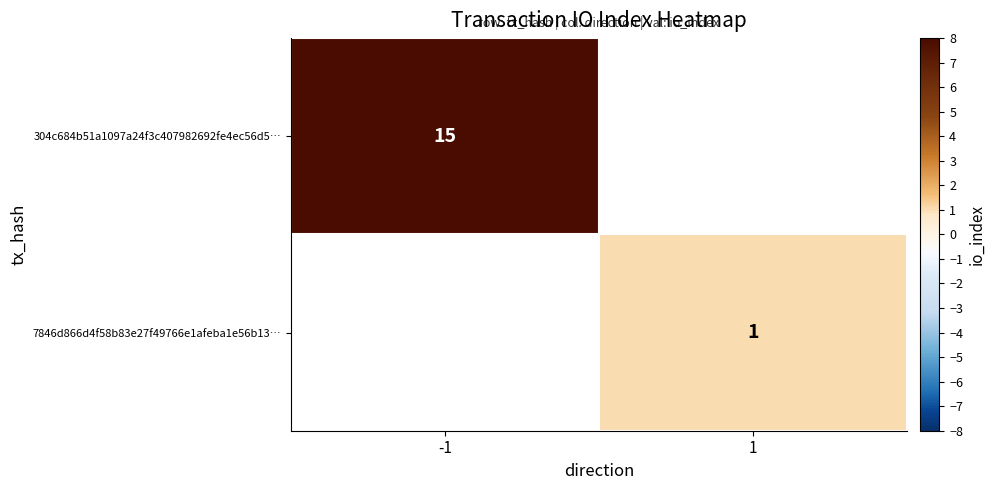

True or false: 7846d866d4f58b83e27f49766e1afeba1e56b13… has a value of 1 at 1.

True